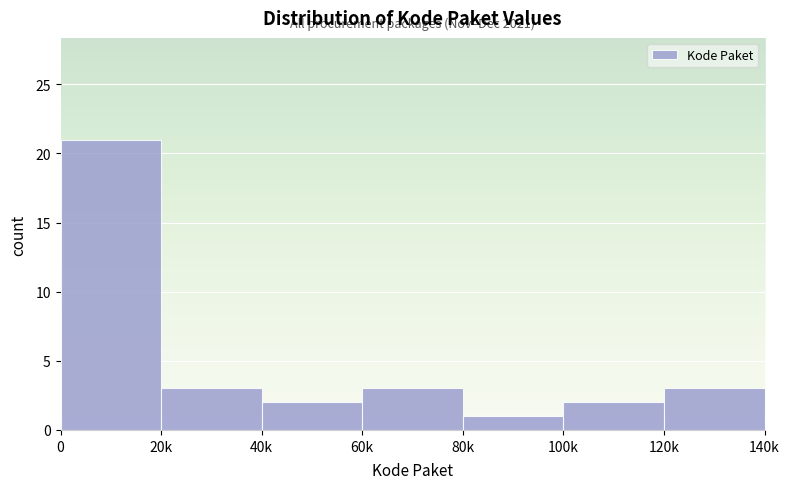

Reading left to right, list all the values displayed in this chart.

21	3	2	3	1	2	3